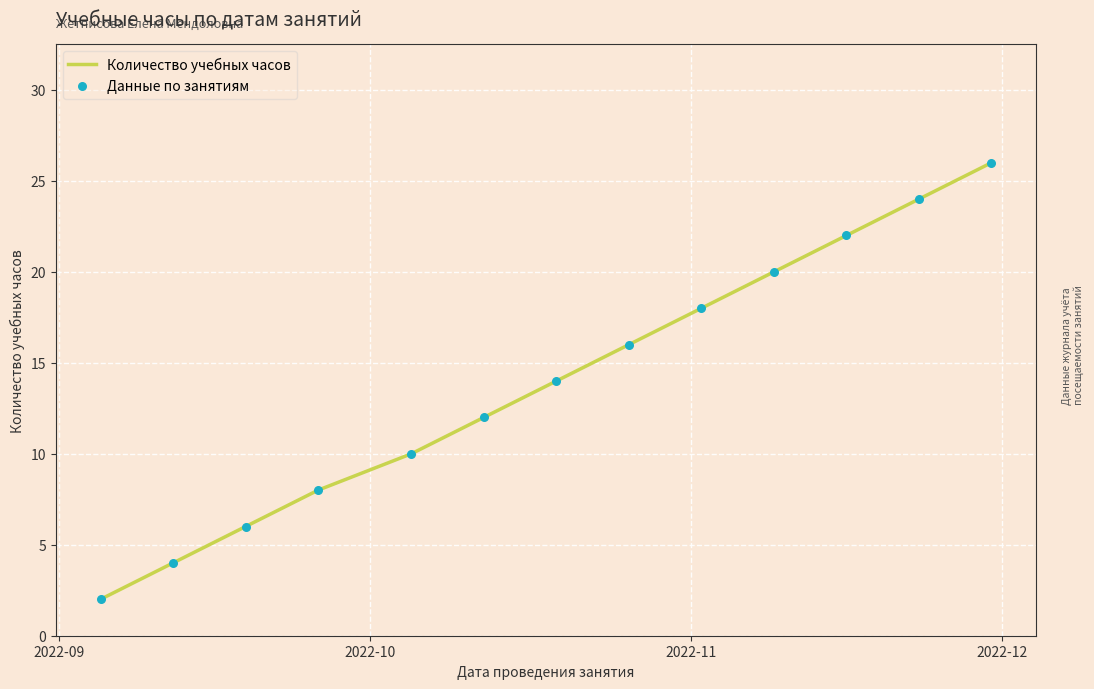

What is the greatest value displayed?

26